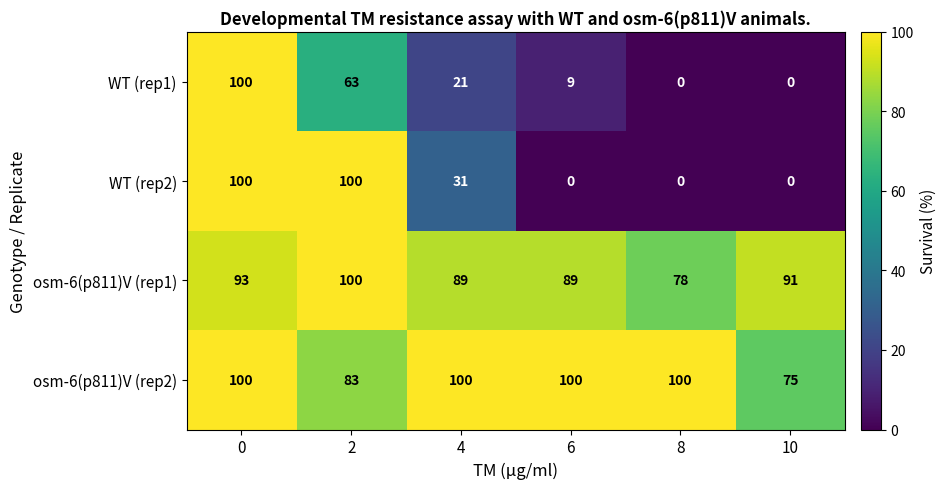

The value of WT (rep2) at 8 is 0. True or false?

True